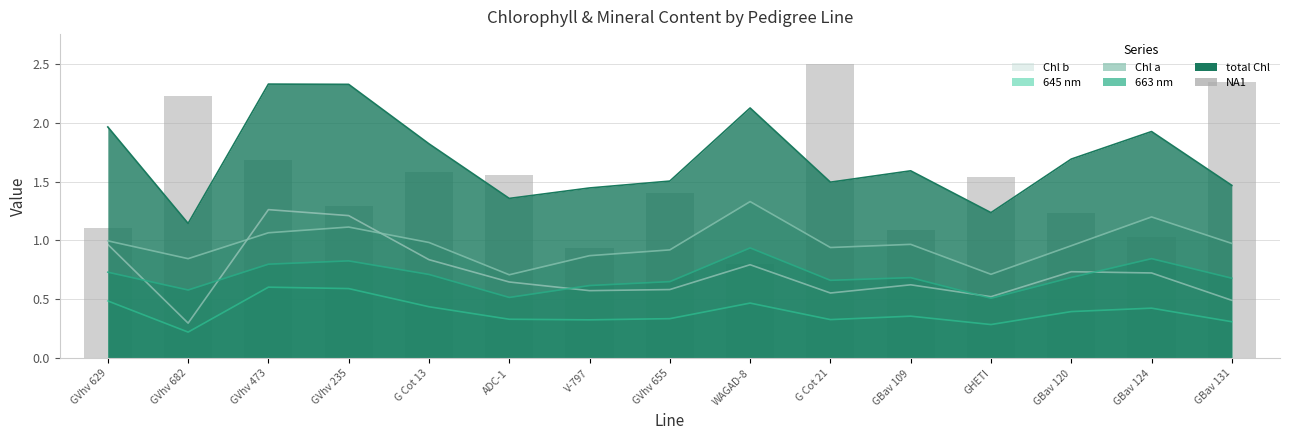

Reading left to right, extract all data points from this chart.

1.1	2.2	1.7	1.3	1.6	1.6	0.9	1.4	0.8	2.5	1.1	1.5	1.2	1.0	2.3